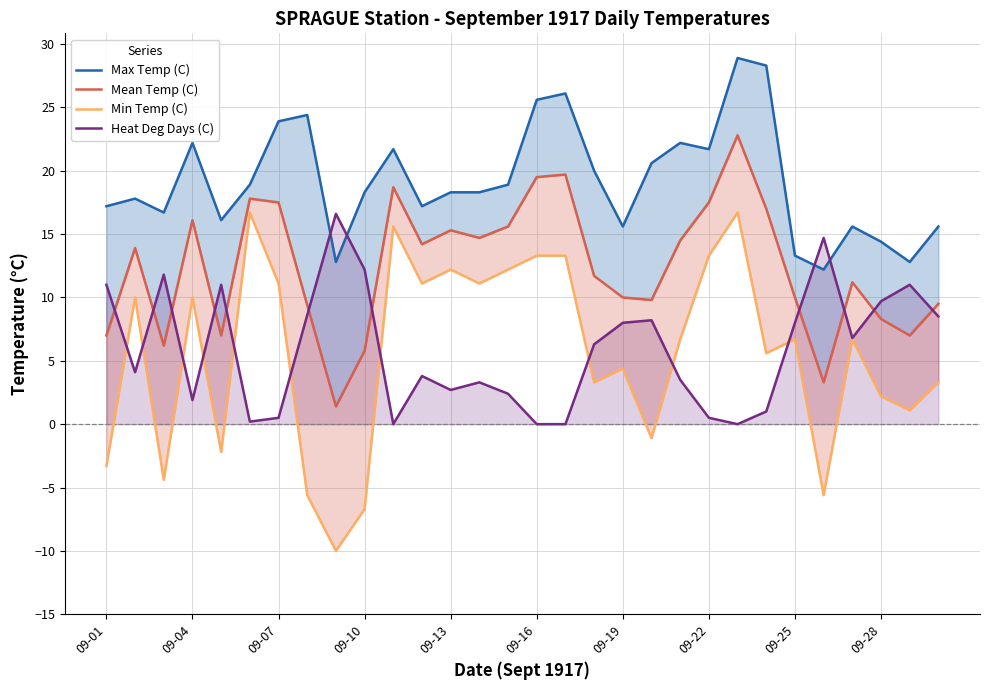

What is the highest value of the Min Temp (C) series?

16.7